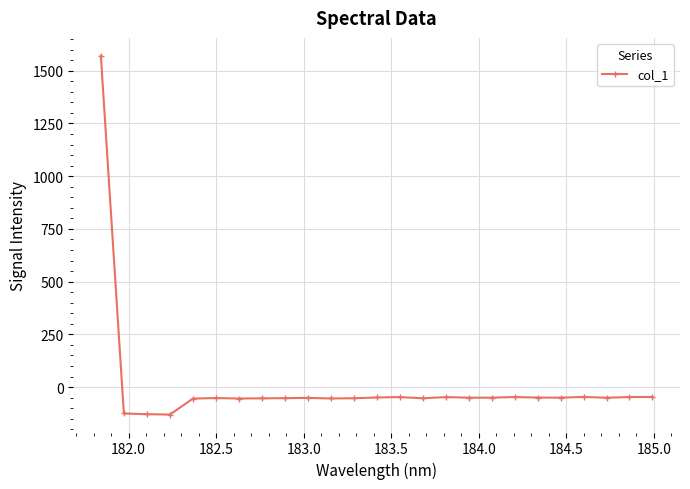

How many series are shown in this chart?

1